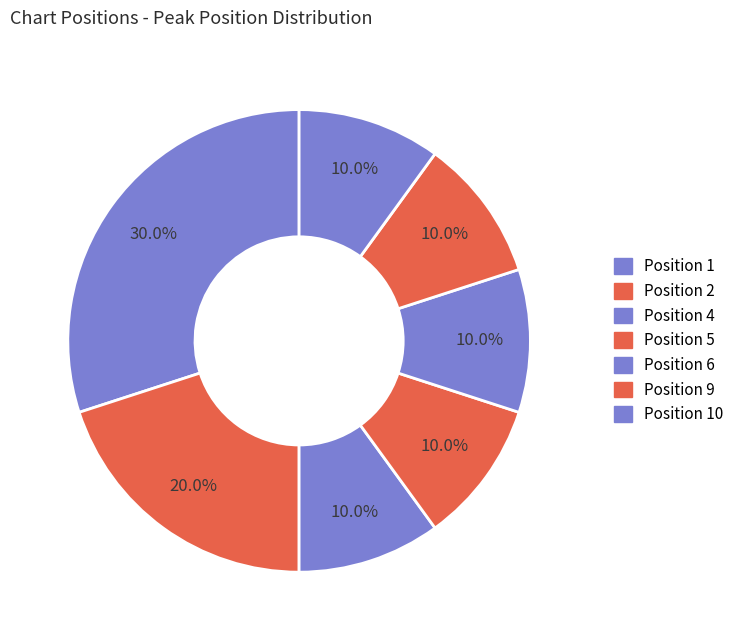

Count the number of slices in the pie.

7